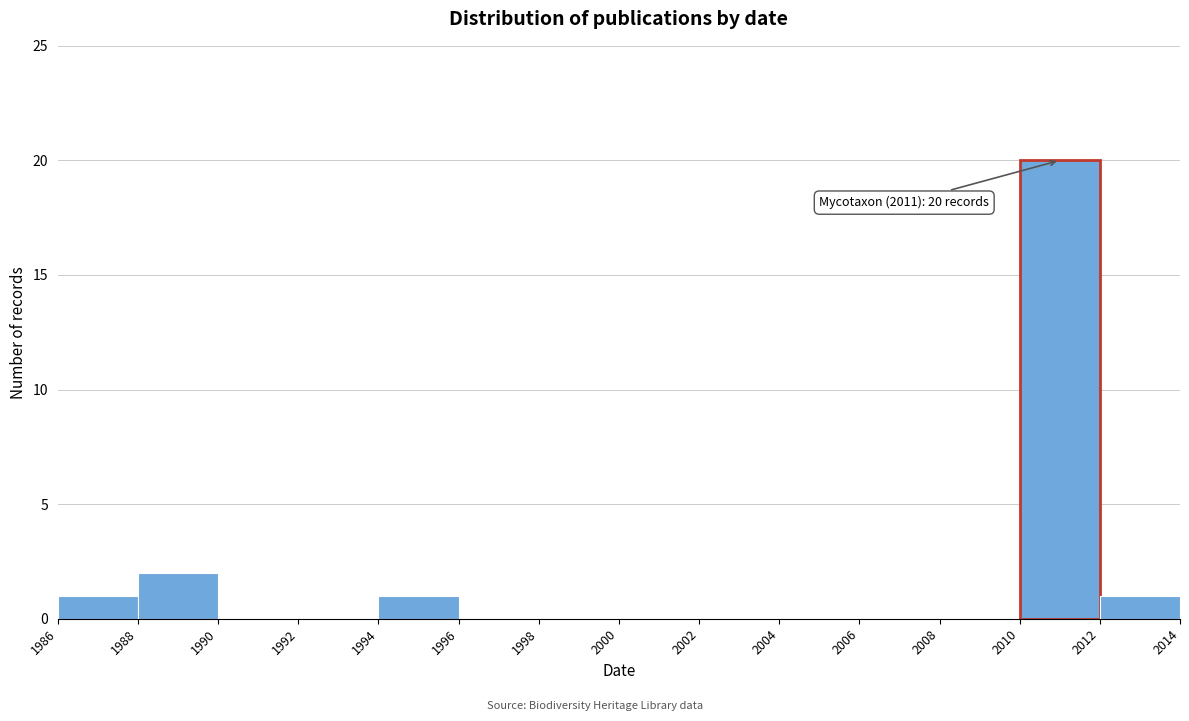

Over which range of the x-axis is the bar tallest?

2010 to 2012